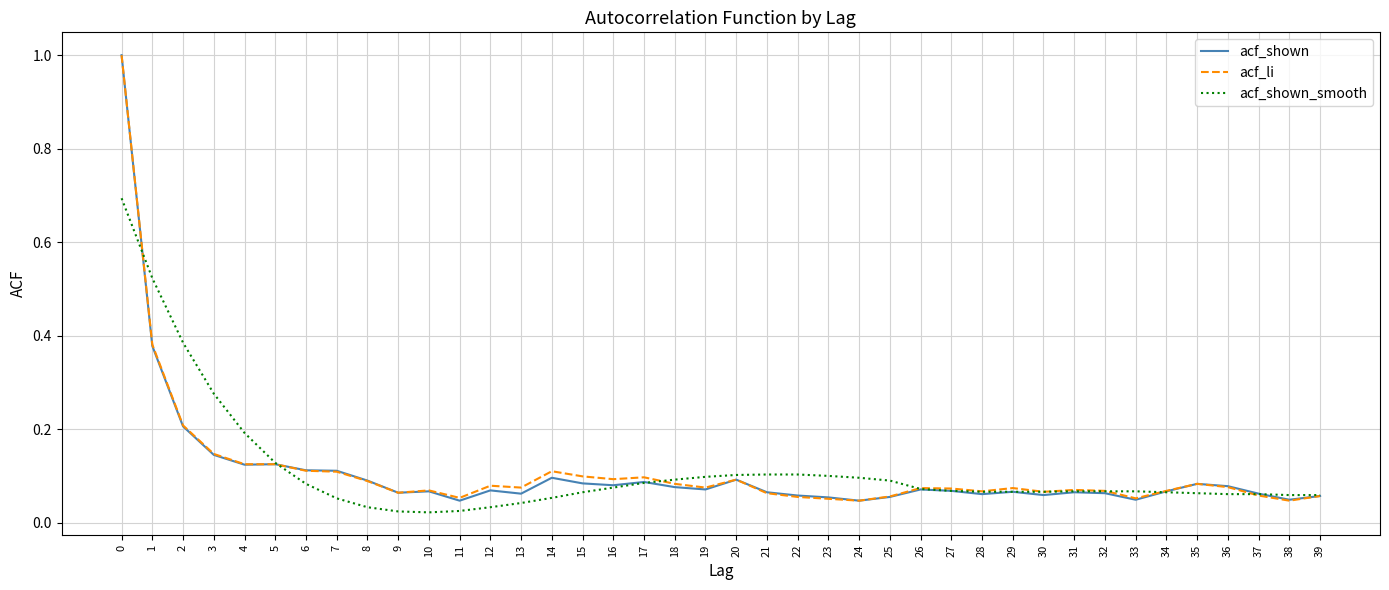

What is the highest value of the acf_shown series?

1.0